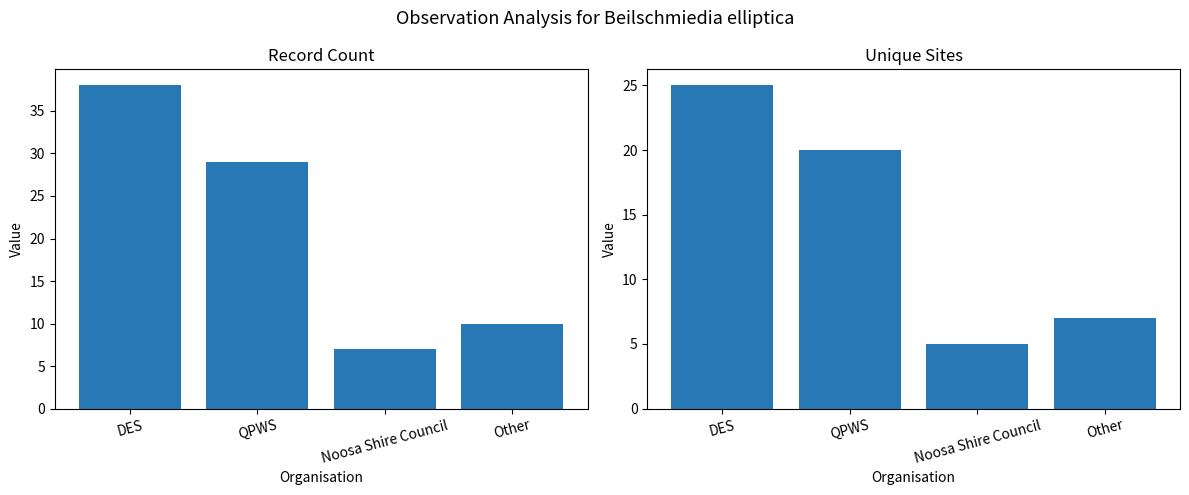

Is the value of Unique Sites at Other greater than the value of Record Count at Other?

No